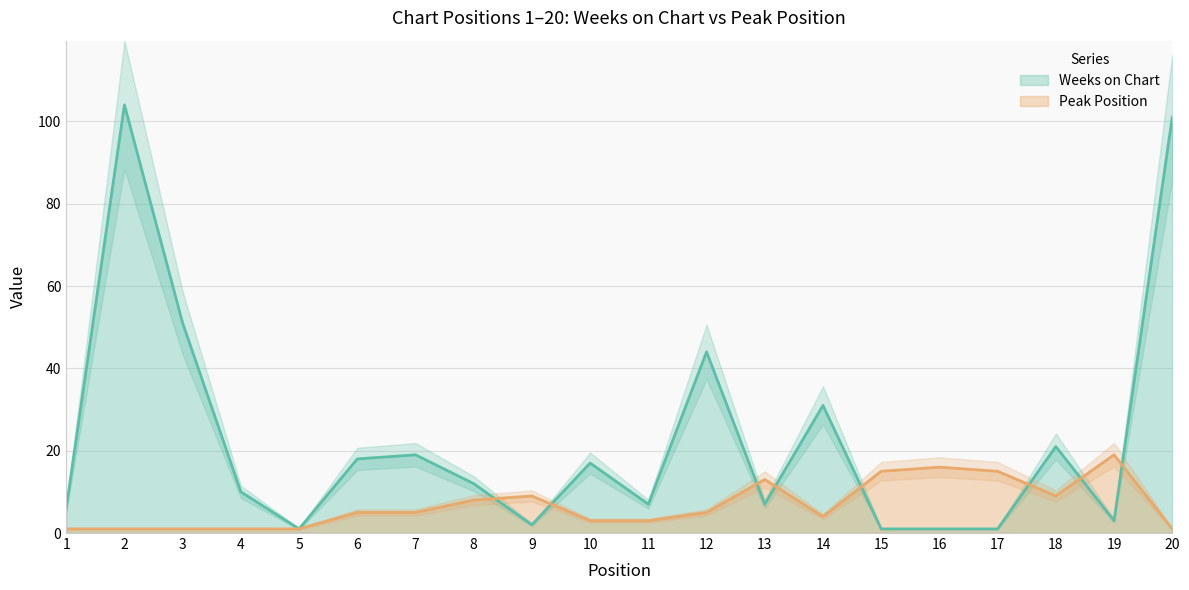

Reading left to right, what are all the values shown in this chart?

Weeks on Chart: 6	104	51	10	1	18	19	12	2	17	7	44	7	31	1	1	1	21	3	101
Peak Position: 1	1	1	1	1	5	5	8	9	3	3	5	13	4	15	16	15	9	19	1